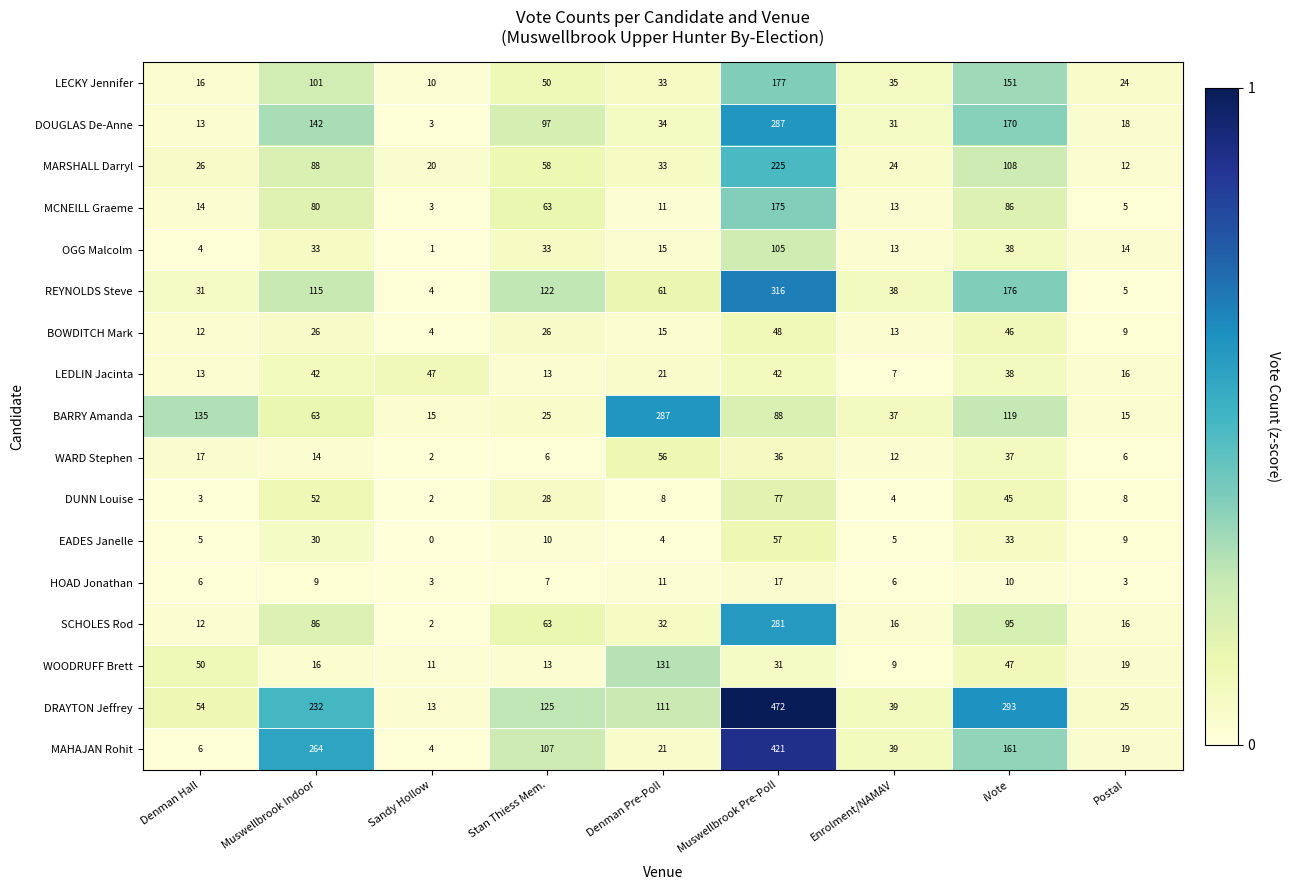

Read the DUNN Louise value at Postal.

8